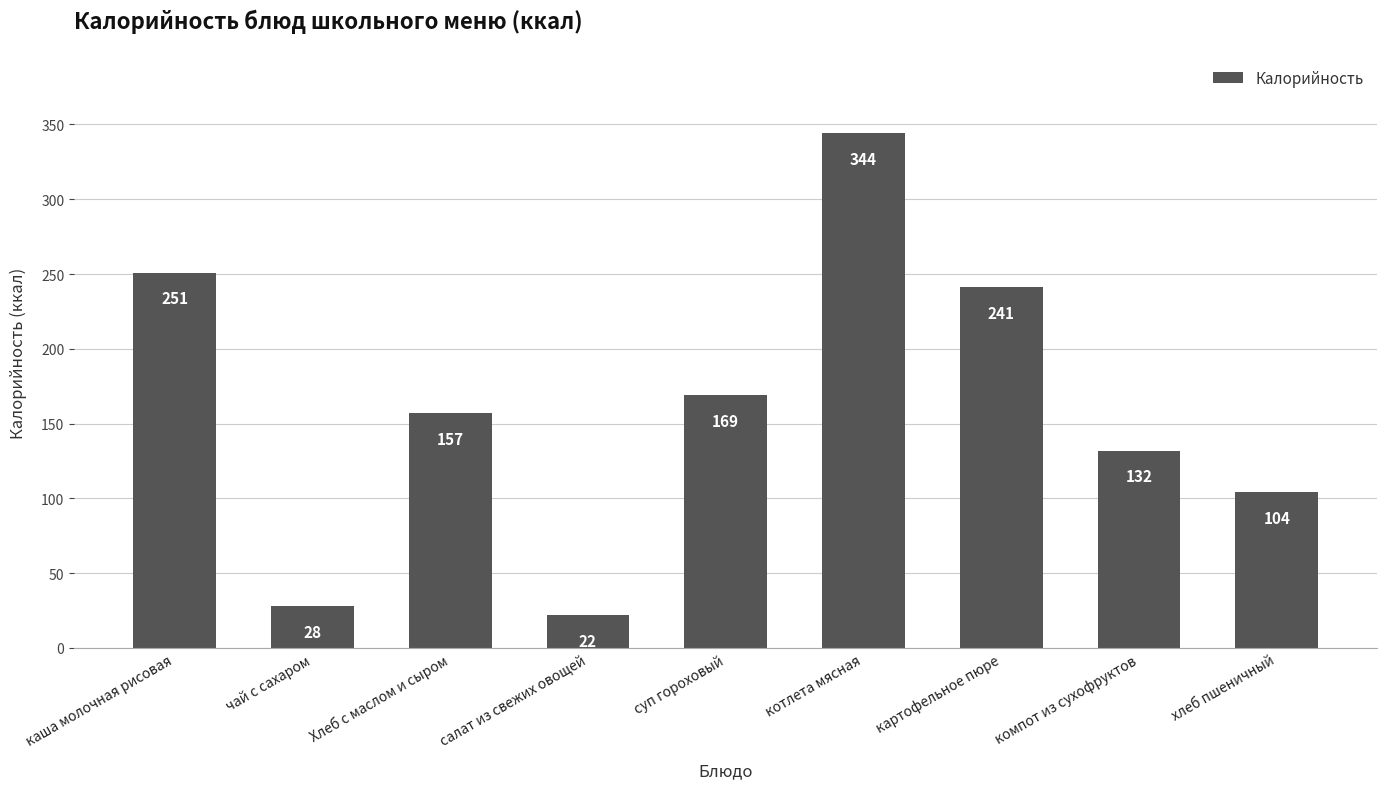

Reading left to right, list all the values displayed in this chart.

каша молочная рисовая=251	чай с сахаром=28	Хлеб с маслом и сыром=157	салат из свежих овощей=22	суп гороховый=169	котлета мясная=344	картофельное пюре=241	компот из сухофруктов=132	хлеб пшеничный=104